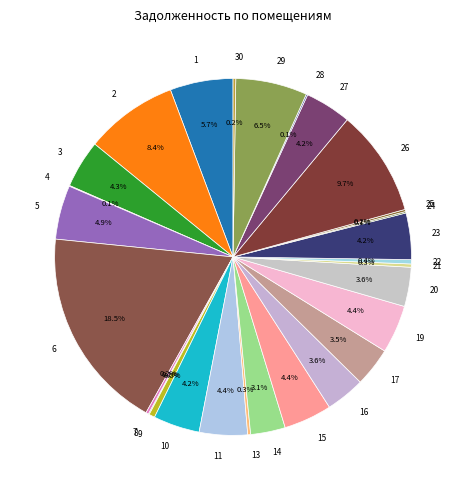

Which has a higher value, 3 or 22?

3